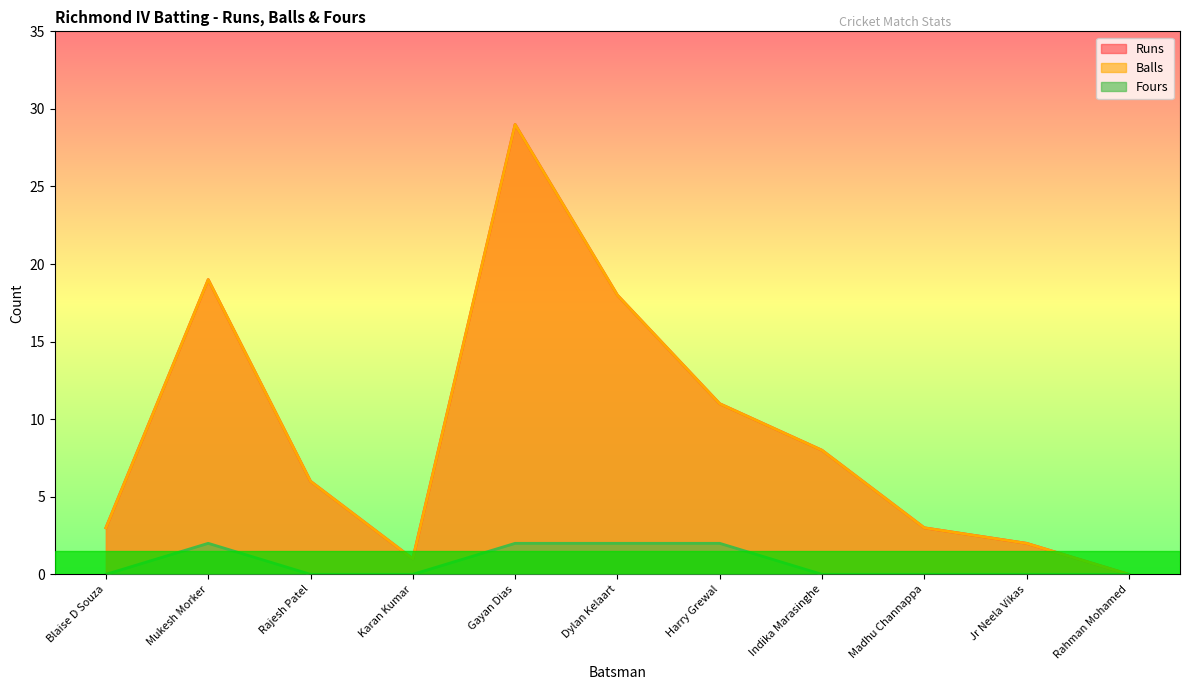

What is the average value of the Fours series?

1